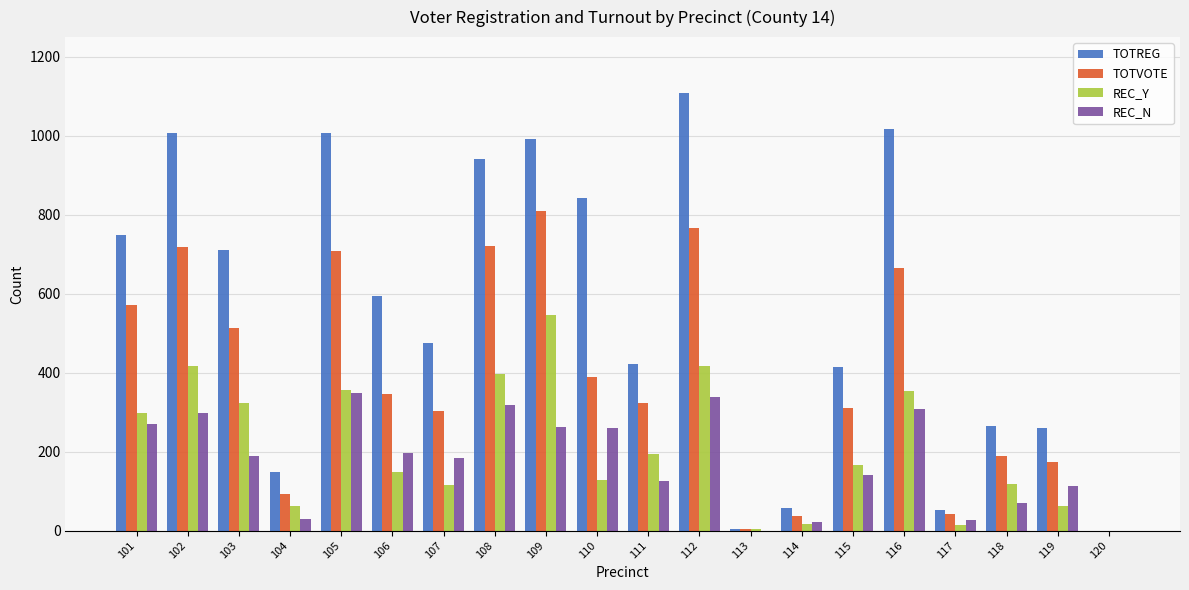

Is it true that TOTVOTE equals 207 at 115?

False